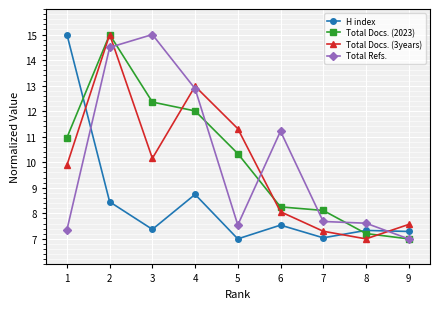

What is the difference between the Total Docs. (2023) values at 6 and 5?

2.1